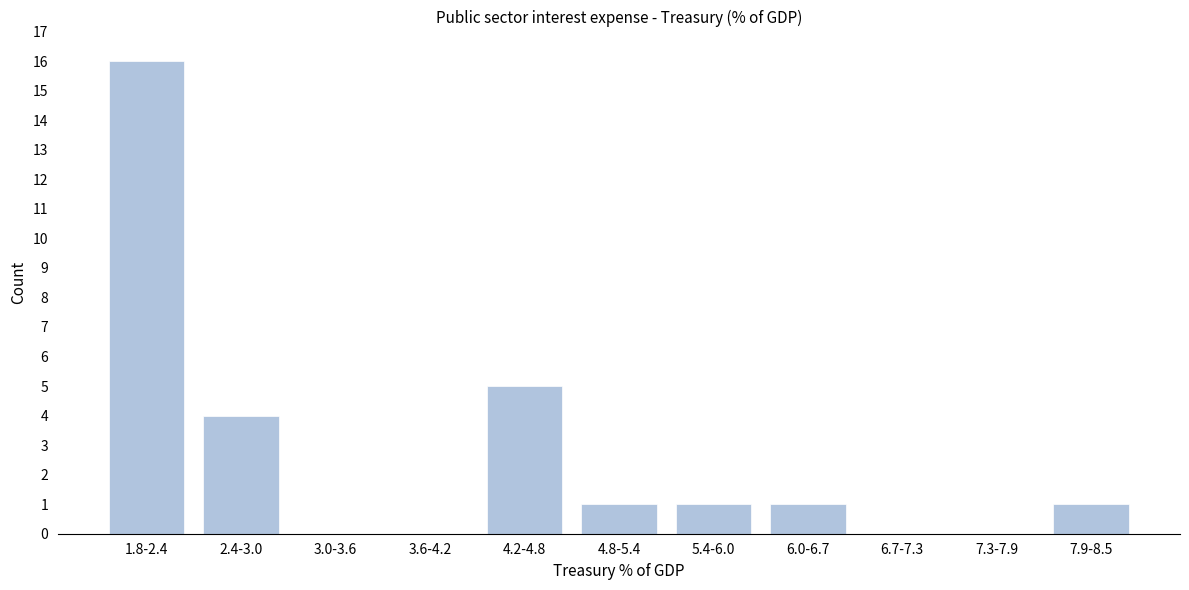

Reading left to right, extract all data points from this chart.

1.8-2.4=16	2.4-3.0=4	3.0-3.6=0	3.6-4.2=0	4.2-4.8=5	4.8-5.4=1	5.4-6.0=1	6.0-6.7=1	6.7-7.3=0	7.3-7.9=0	7.9-8.5=1